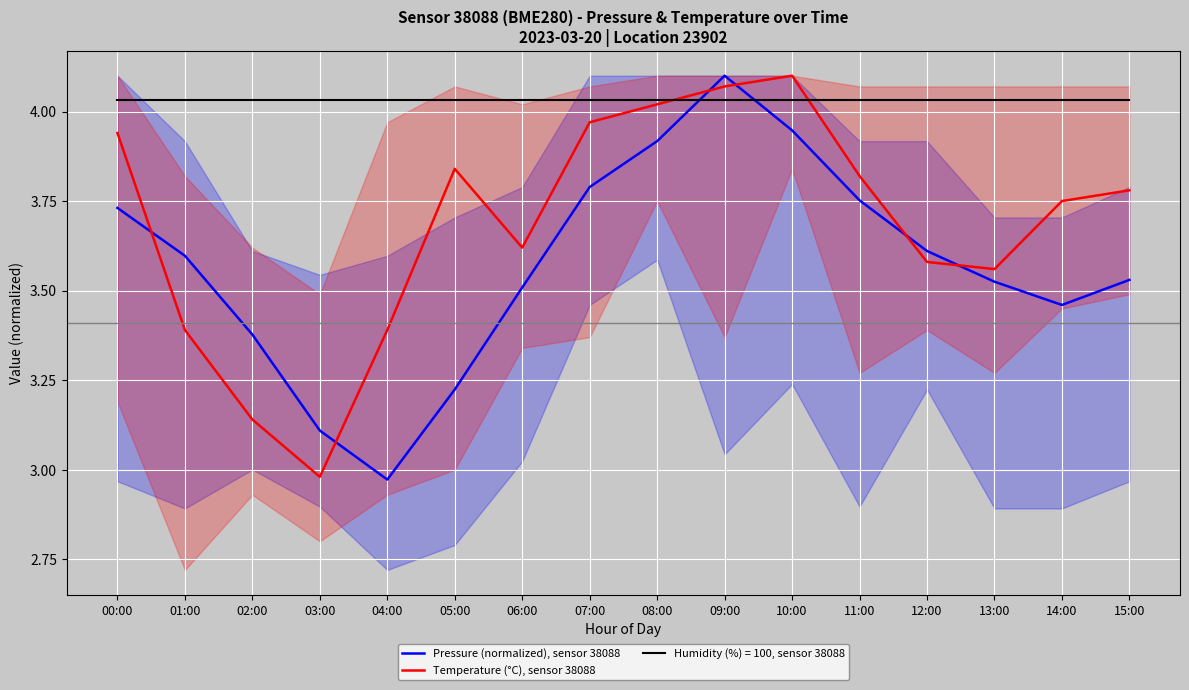

After their last crossing, which series has the higher values: Pressure (normalized), sensor 38088 or Temperature (°C), sensor 38088?

Temperature (°C), sensor 38088